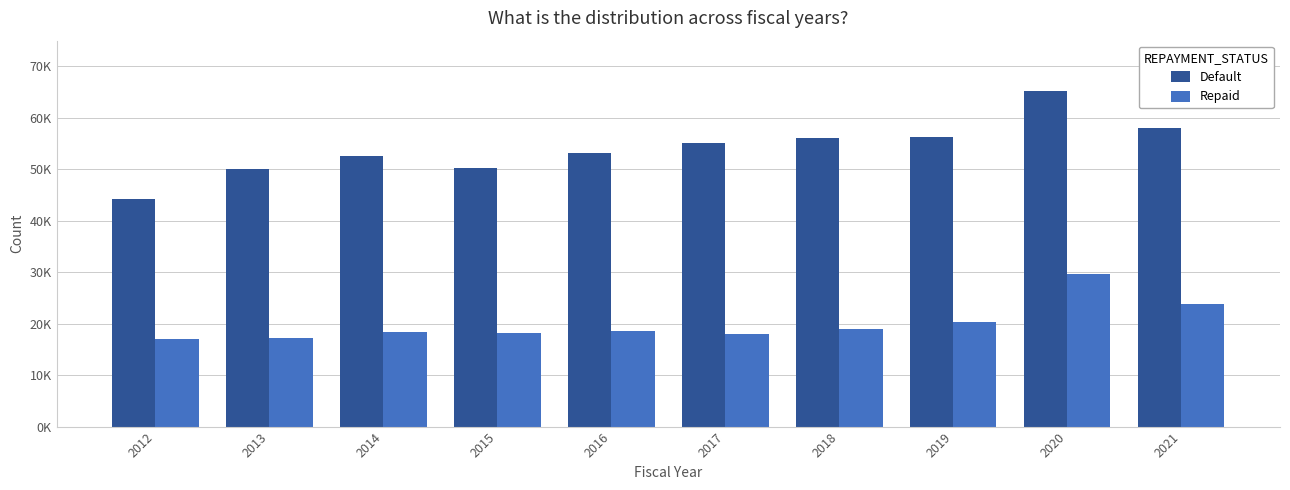

Are the bars horizontal?

No